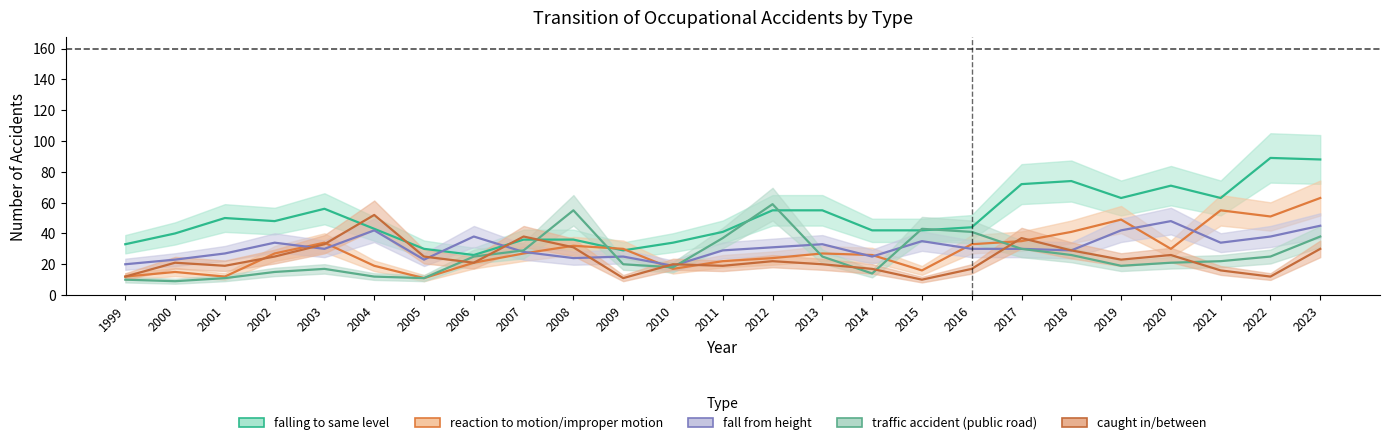

How many data points in reaction to motion/improper motion are less than 27?

11